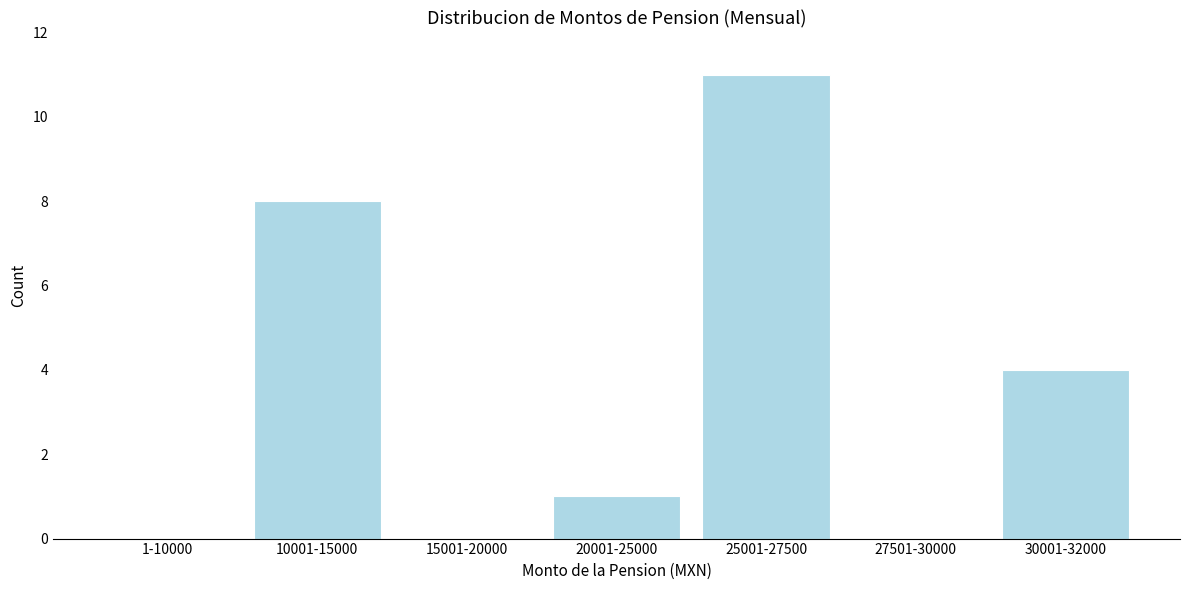

Reading left to right, transcribe all the data shown in this chart.

1-10000=0	10001-15000=8	15001-20000=0	20001-25000=1	25001-27500=11	27501-30000=0	30001-32000=4